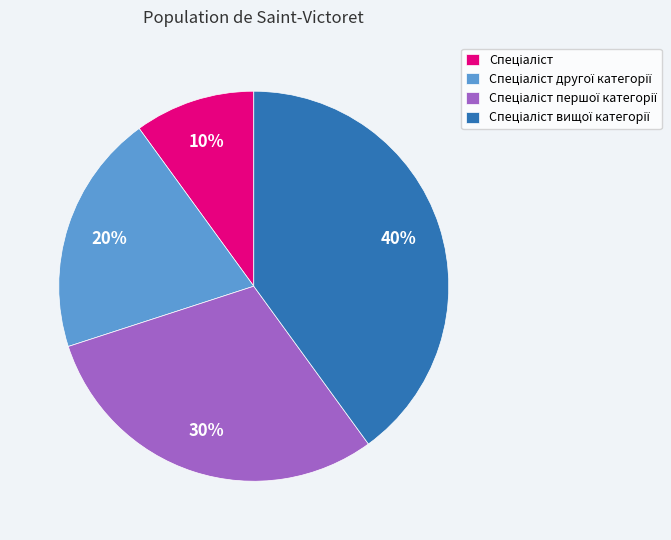

To the nearest percent, what is the difference between the largest and smallest slice percentages?

30%